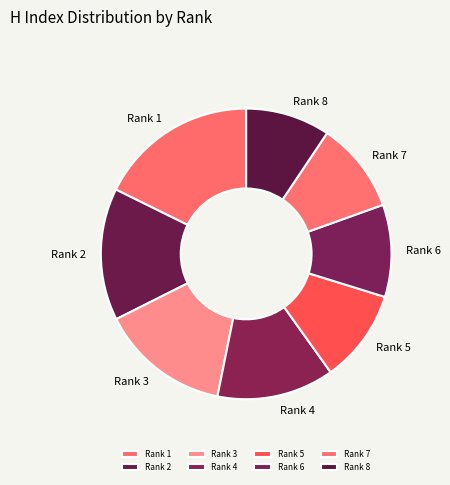

Count the number of slices in the pie.

8